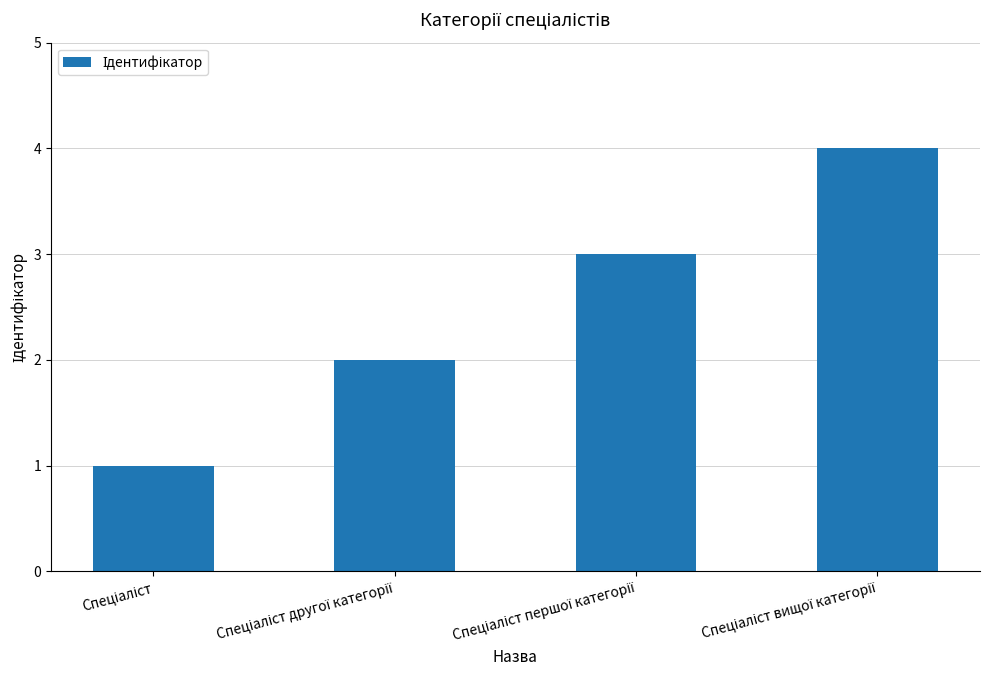

What is the sum of all values?

10